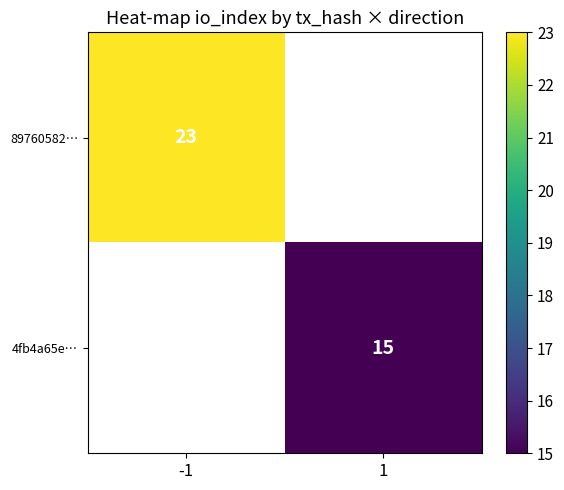

Which has a higher value, 1 or -1?

-1